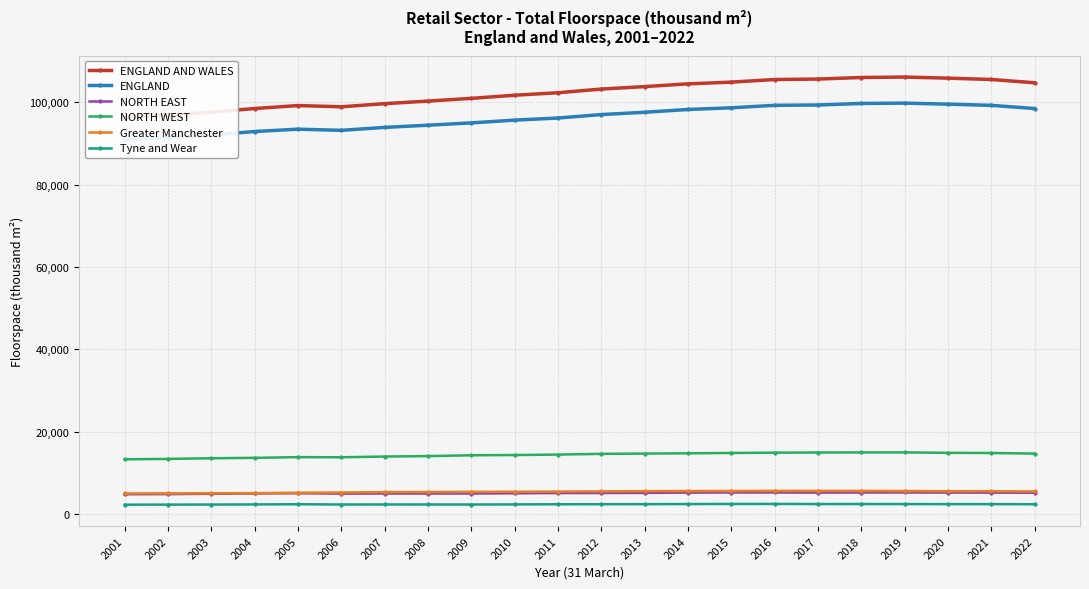

How many interior local peaks does the ENGLAND AND WALES series have?

2